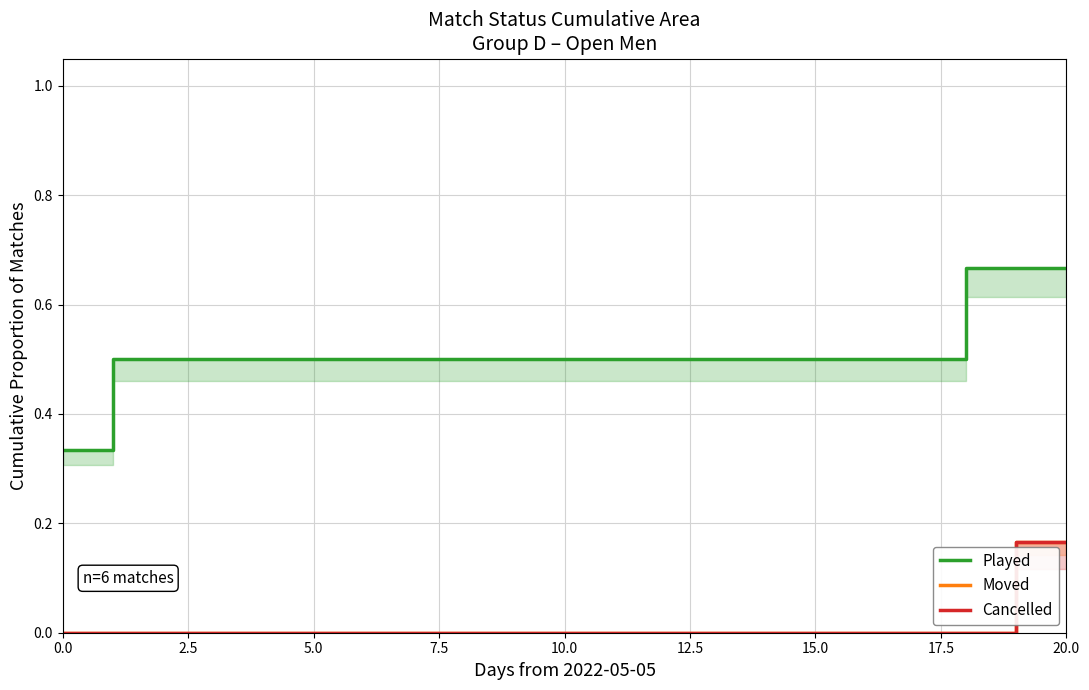

True or false: Cancelled and Played intersect in this chart.

False